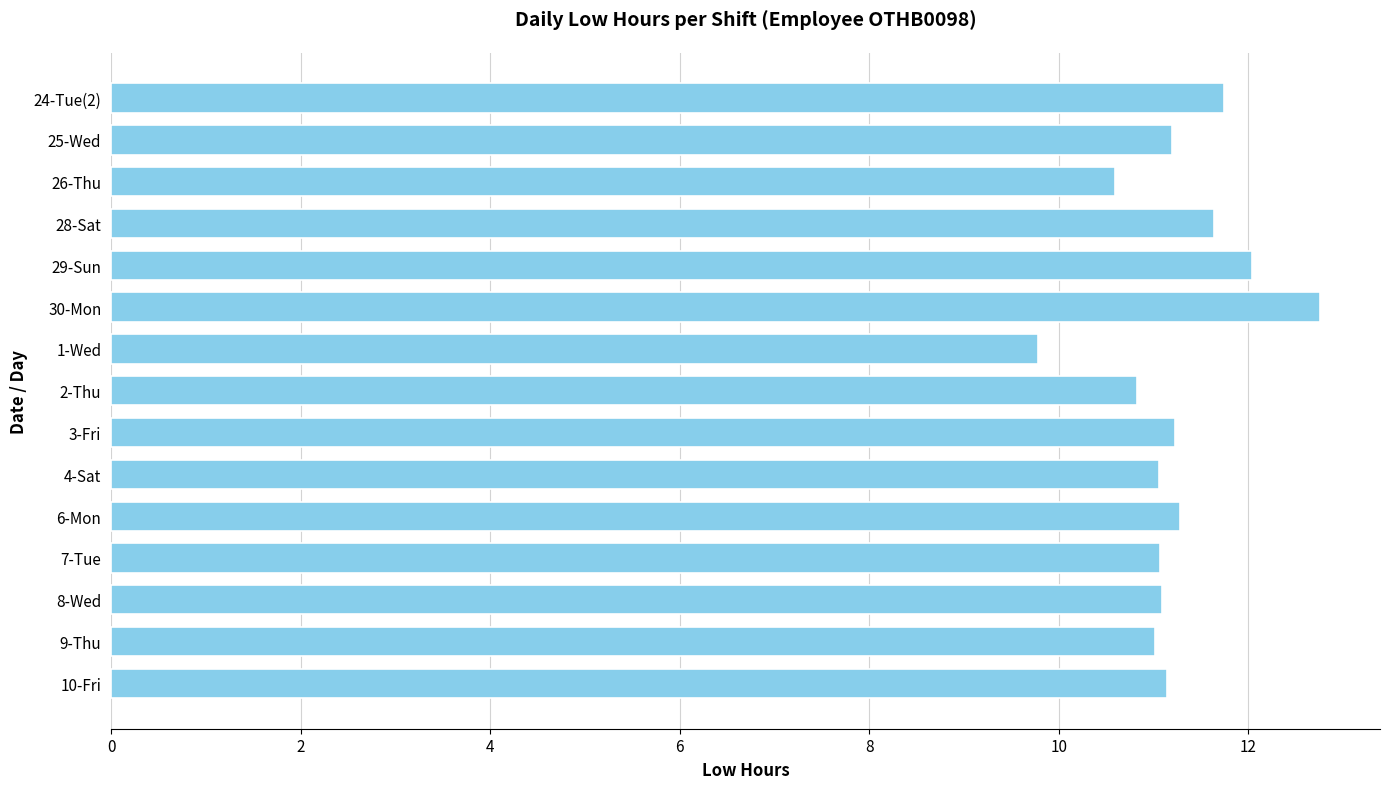

The chart shows a value of 6.9 at 29-Sun. True or false?

False